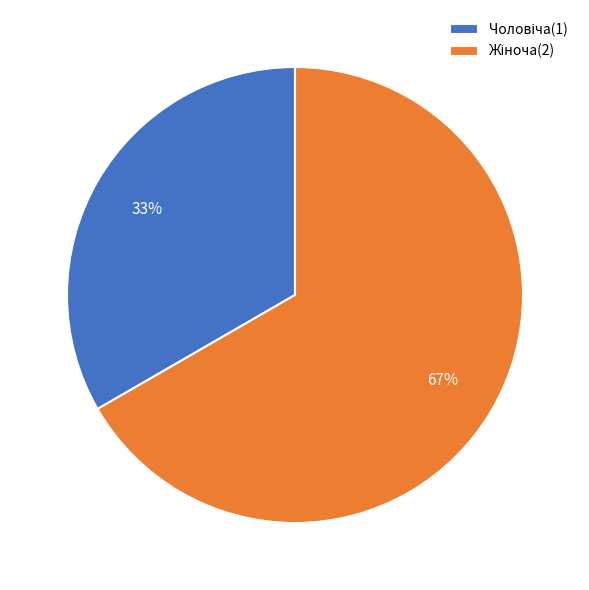

To the nearest percent, what is the average slice percentage?

50%